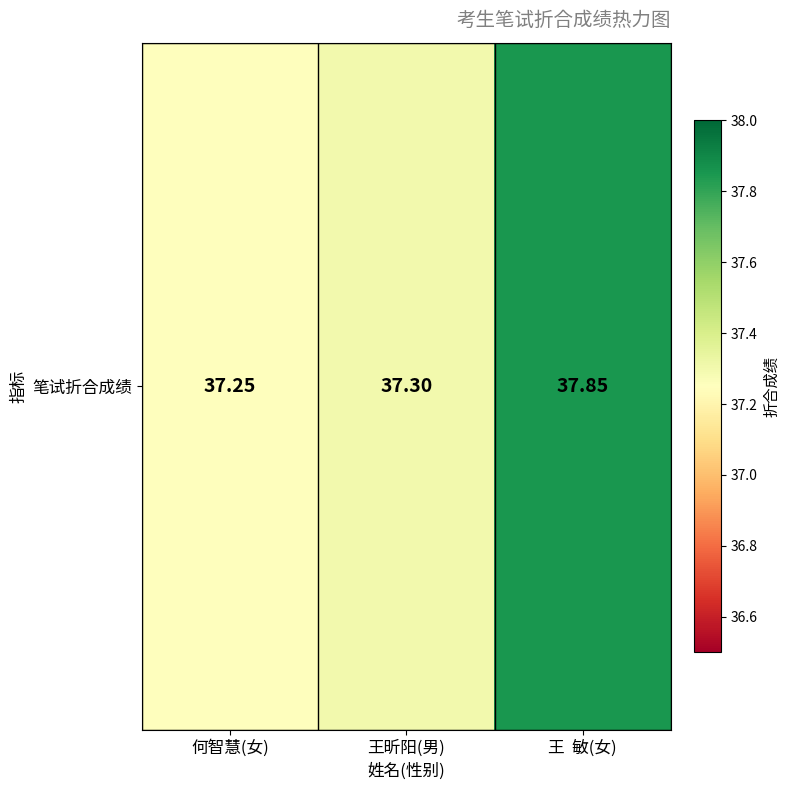

What is the approximate value at 何智慧(女)?

37.2